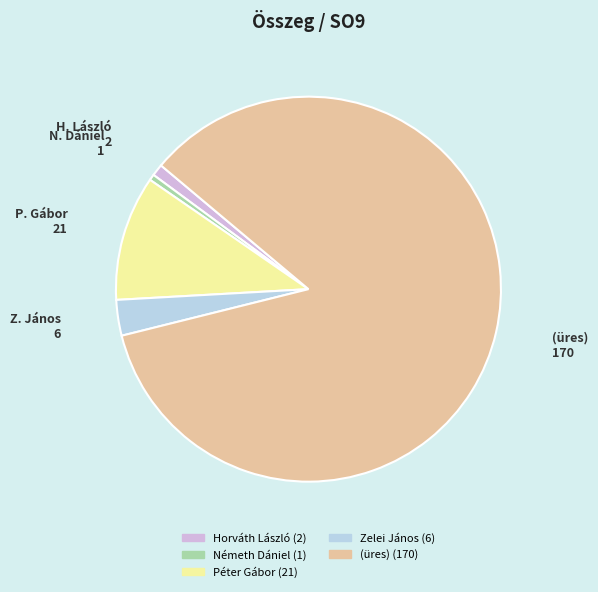

What is the largest slice in the pie chart?

(üres)